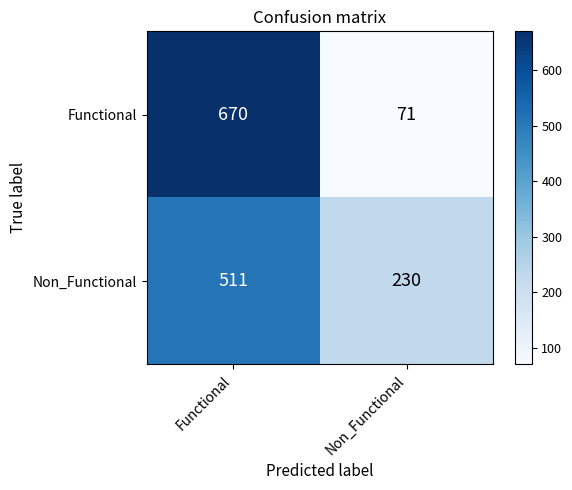

What value does the Non_Functional series have at Non_Functional, to the nearest 10?

230